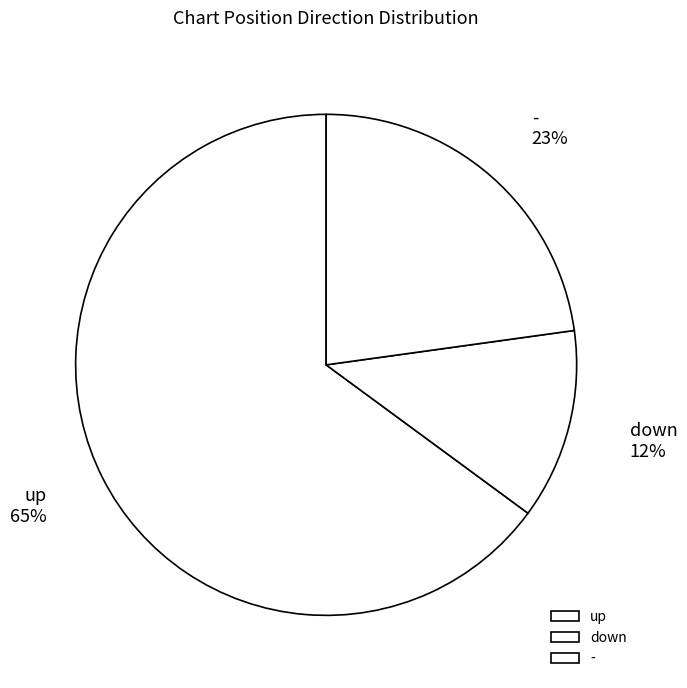

To the nearest percent, what is the combined percentage of down and up?

77%